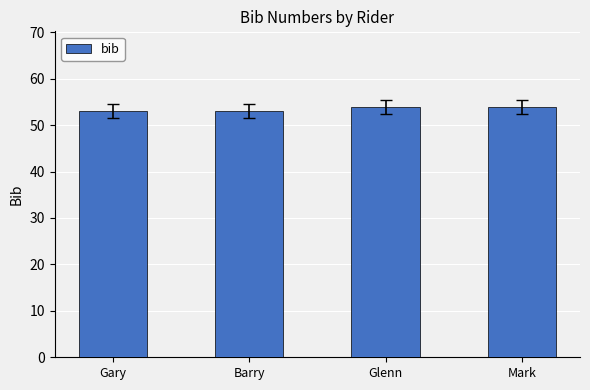

What is the value of the 1st bar from the left?

53